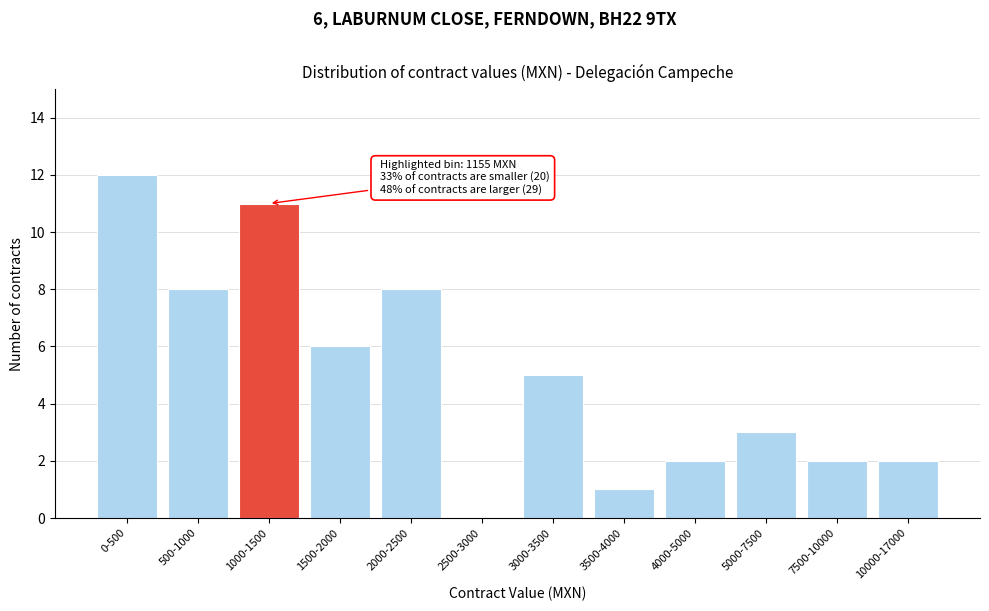

Reading left to right, list all the values displayed in this chart.

0-500=12	500-1000=8	1000-1500=11	1500-2000=6	2000-2500=8	2500-3000=0	3000-3500=5	3500-4000=1	4000-5000=2	5000-7500=3	7500-10000=2	10000-17000=2